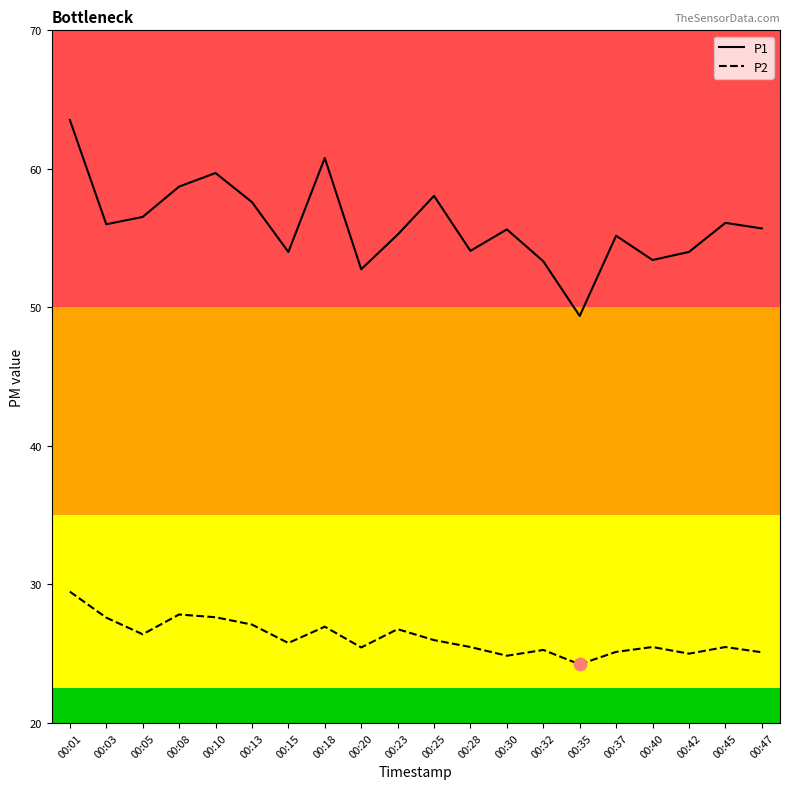

Which series has the largest range (max minus min)?

P1